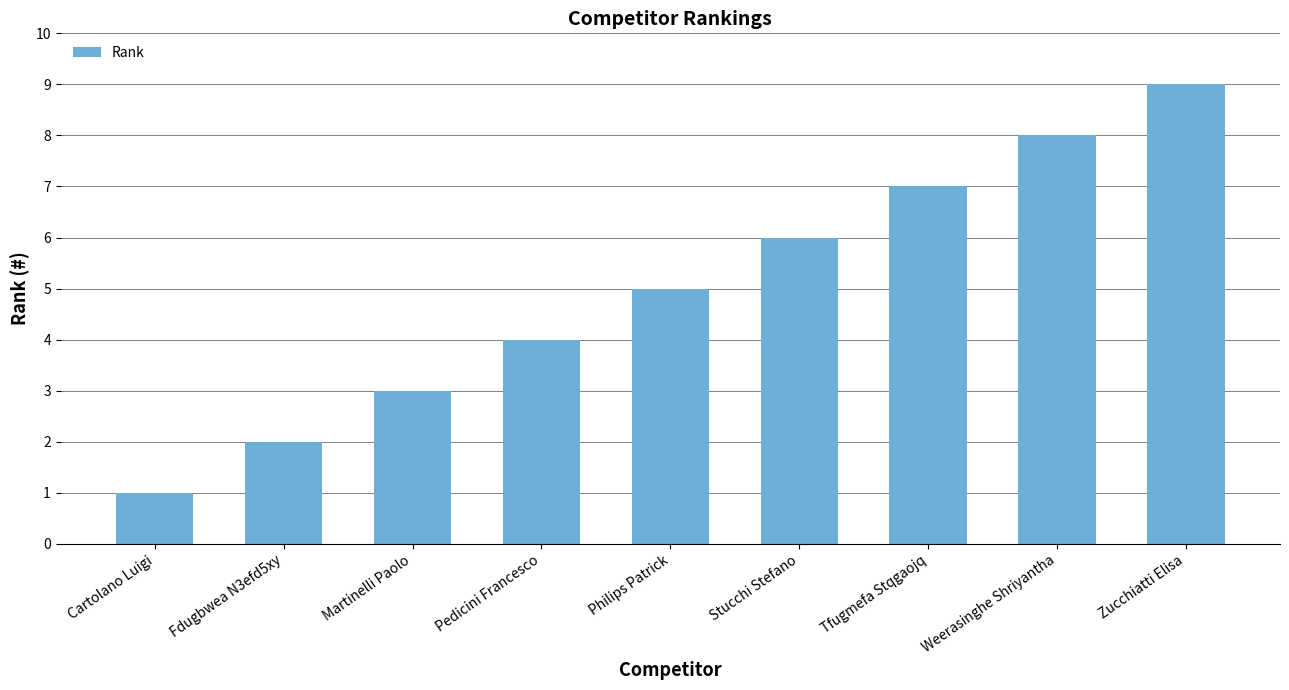

How many bars are there in total?

9